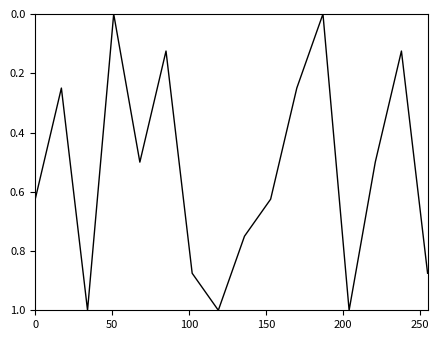

What is the difference between the maximum and minimum values?

1.0